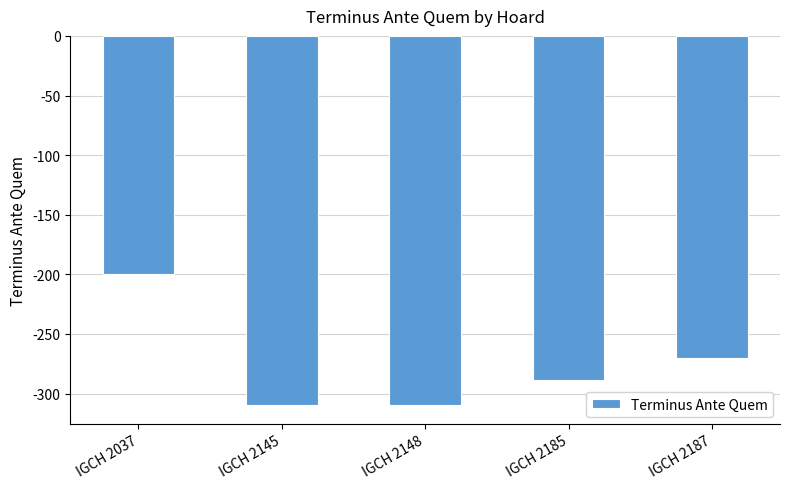

Reading right to left, list all the values displayed in this chart.

IGCH 2187=-270	IGCH 2185=-289	IGCH 2148=-310	IGCH 2145=-310	IGCH 2037=-200